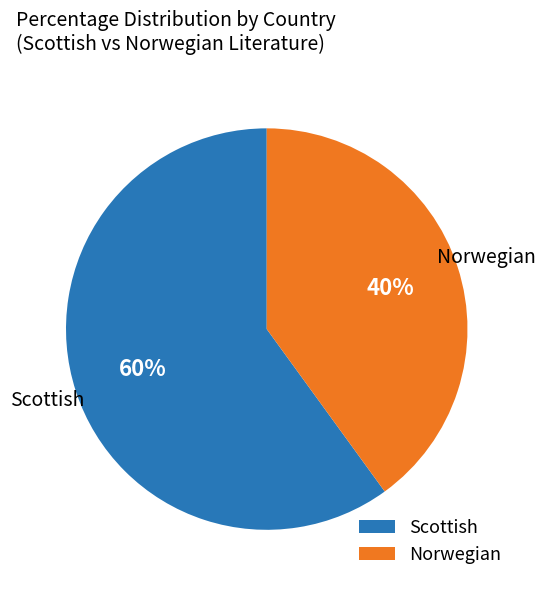

The Norwegian slice represents 40% of the pie. True or false?

True